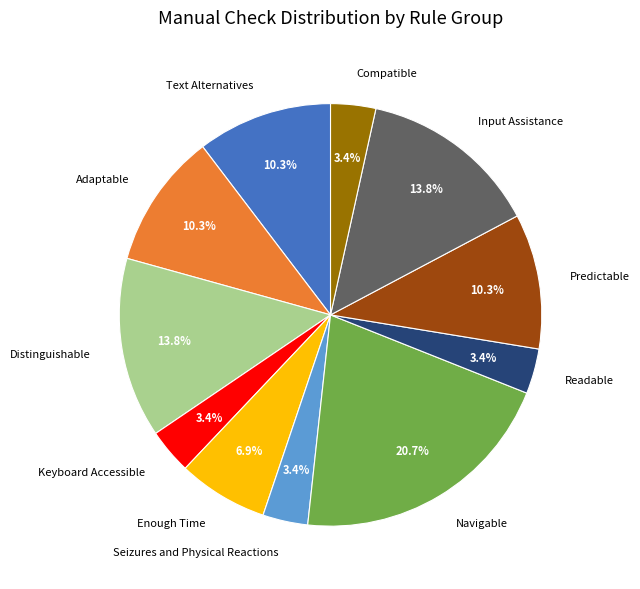

How many slices are in this pie chart?

11